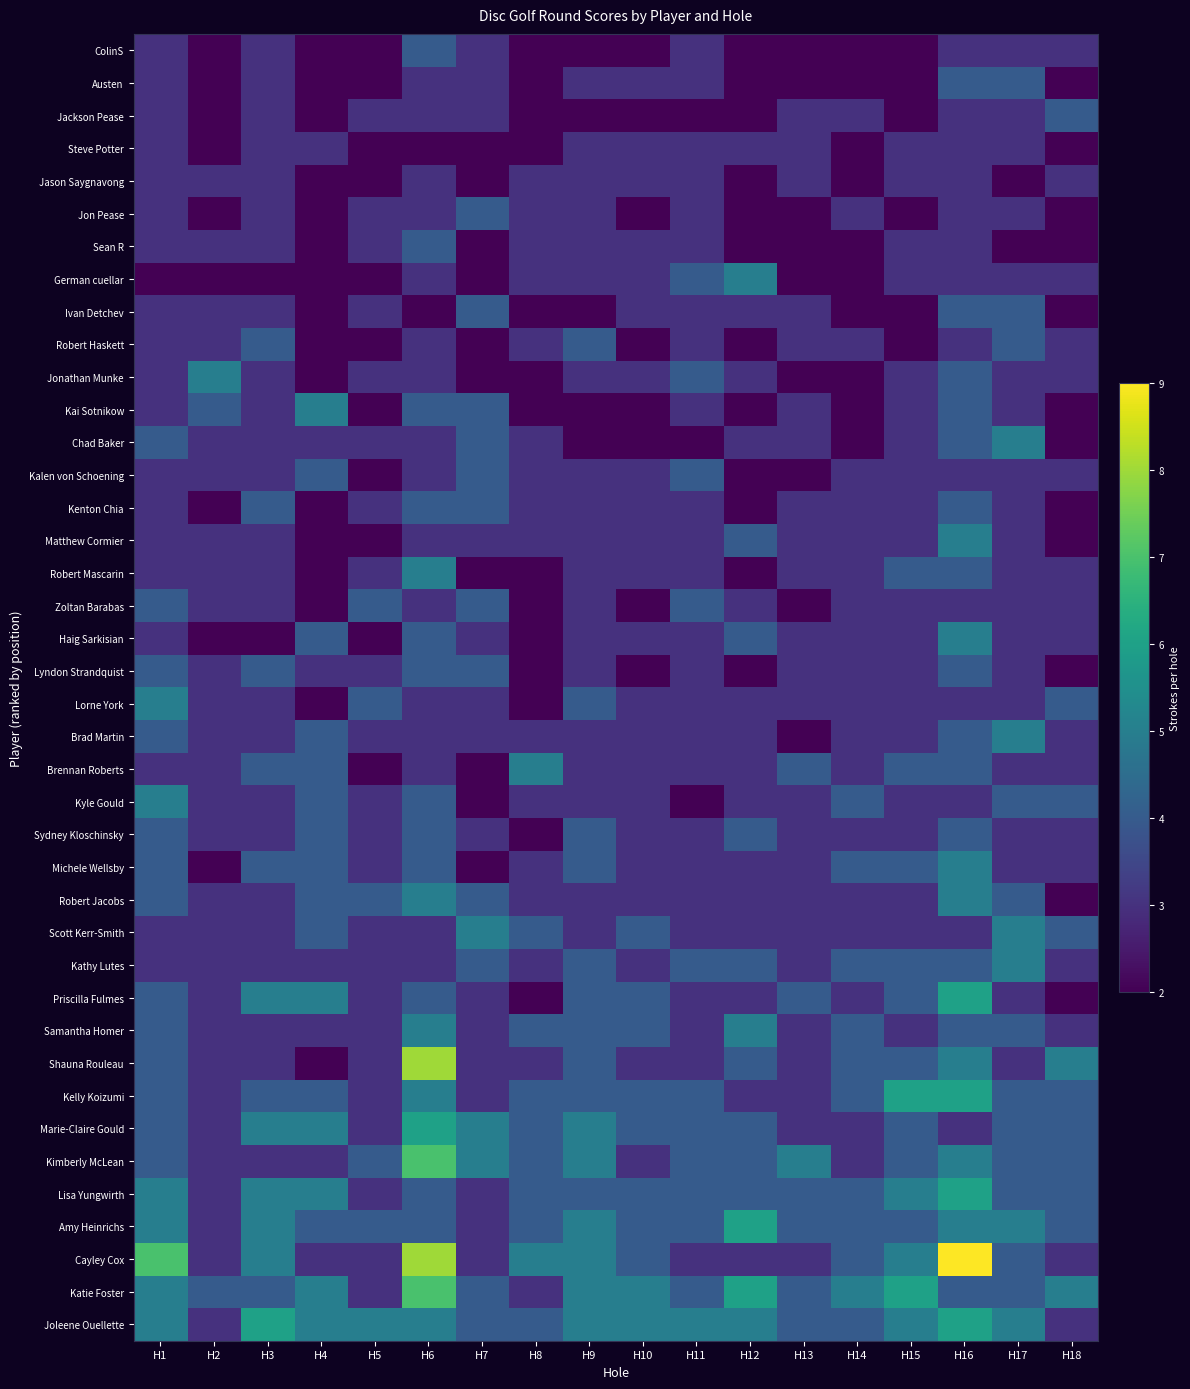

How many data points does each series have?

18